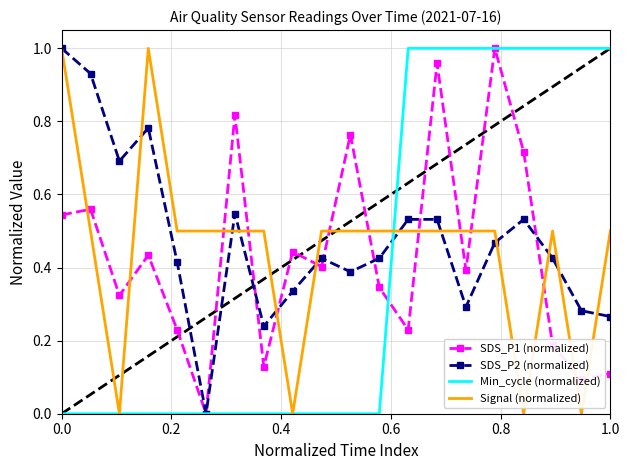

After their last crossing, which series has the higher values: Signal (normalized) or SDS_P1 (normalized)?

Signal (normalized)